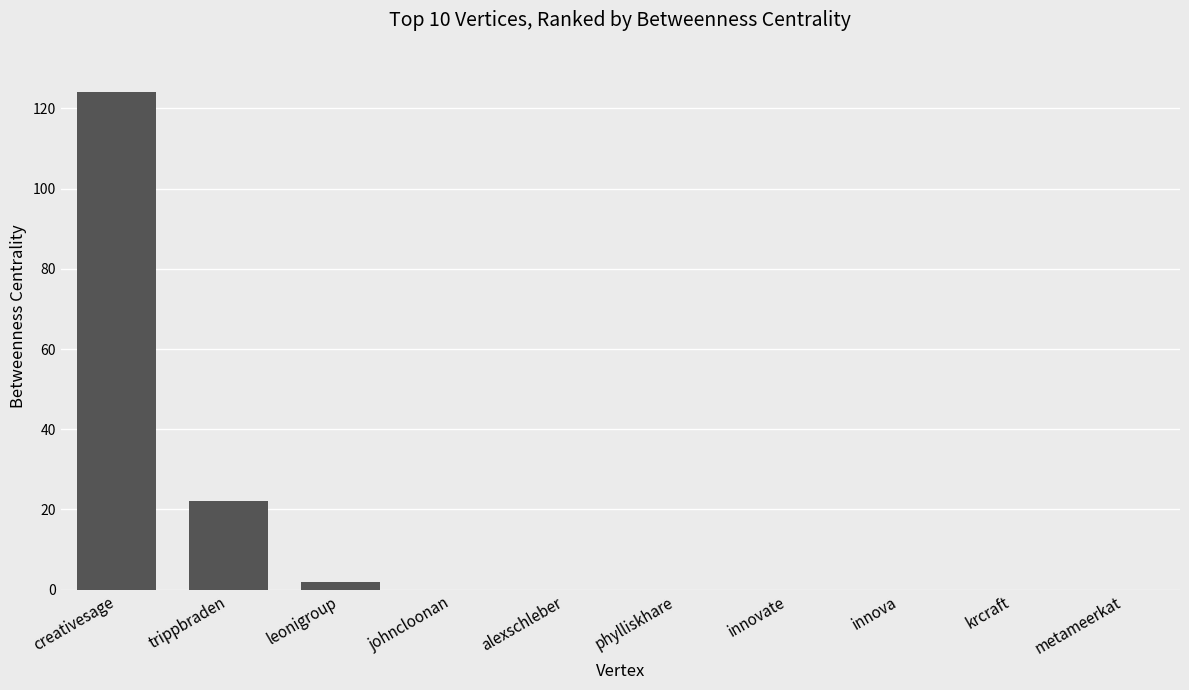

True or false: the data shows 124 at creativesage.

True